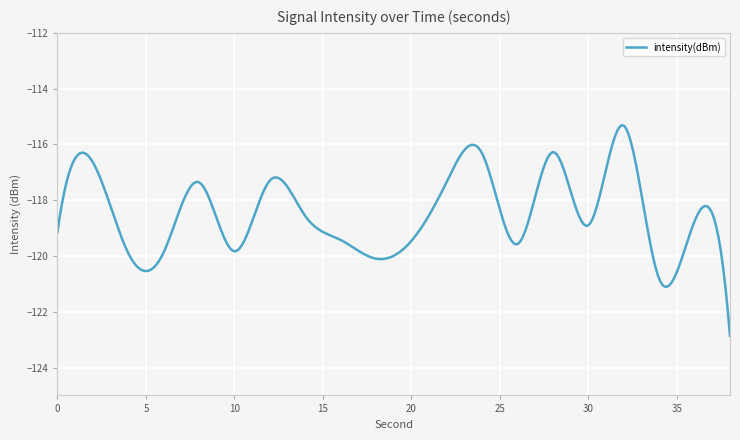

What is the greatest value displayed?

-115.3